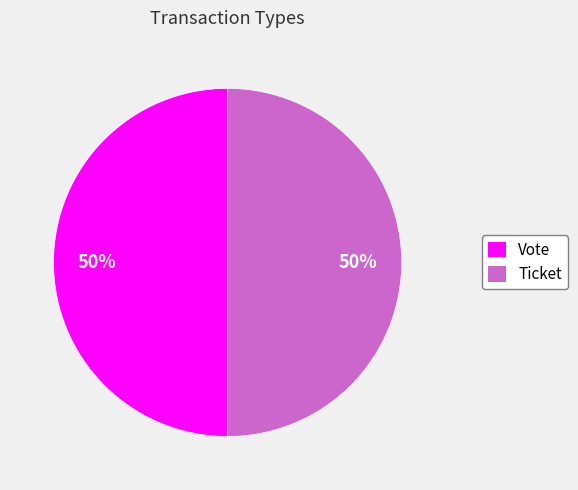

Do Vote and Ticket together represent more than half of the pie?

Yes